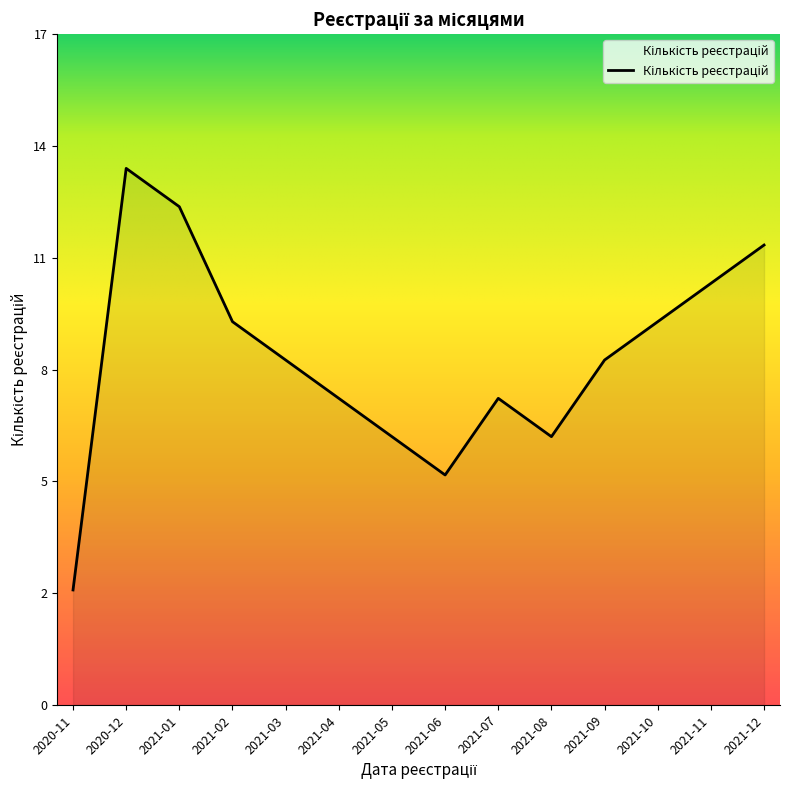

Does the chart have visible grid lines?

No